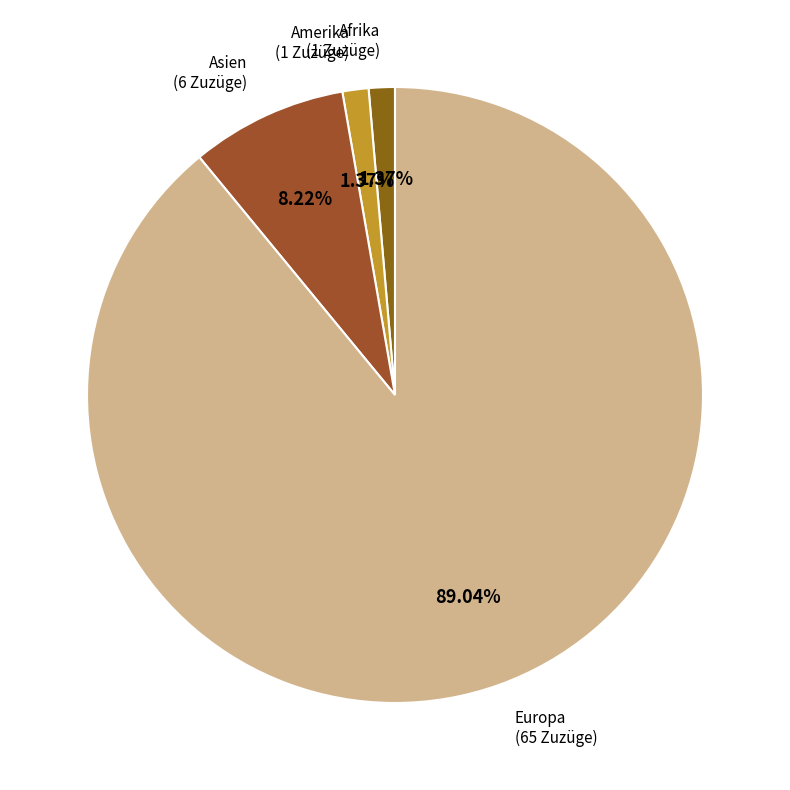

Combined, do Afrika (1 Zuzüge) and Amerika (1 Zuzüge) account for over 50%?

No